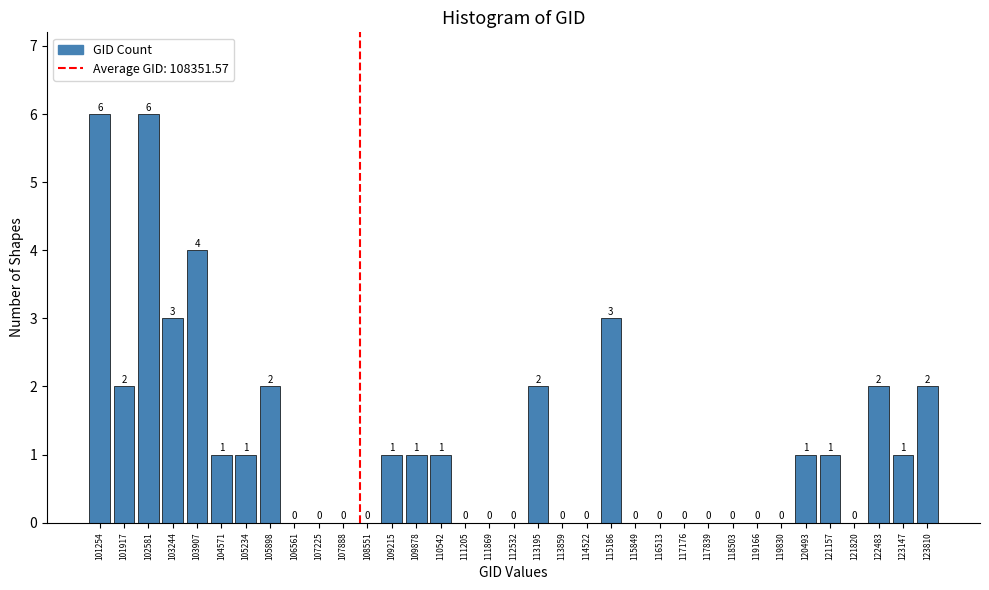

How tall is the bar that spans 104900 to 105600 on the x-axis? The bar edges are not printed on the chart, so give them approximately, as read against the axis.

1